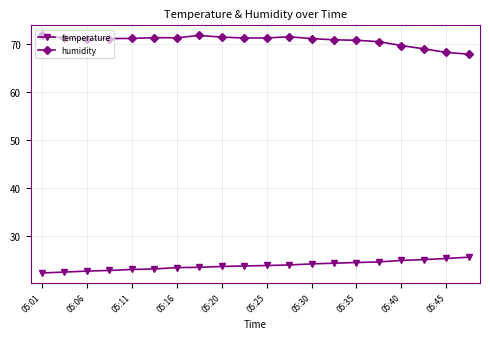

At how many categories does at least one series exceed 59?

20